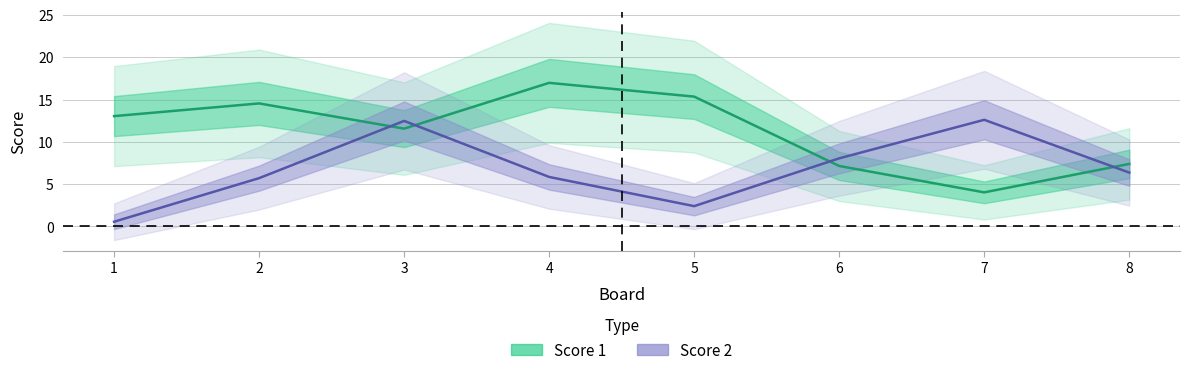

Between 4 and 3, which is larger?

4